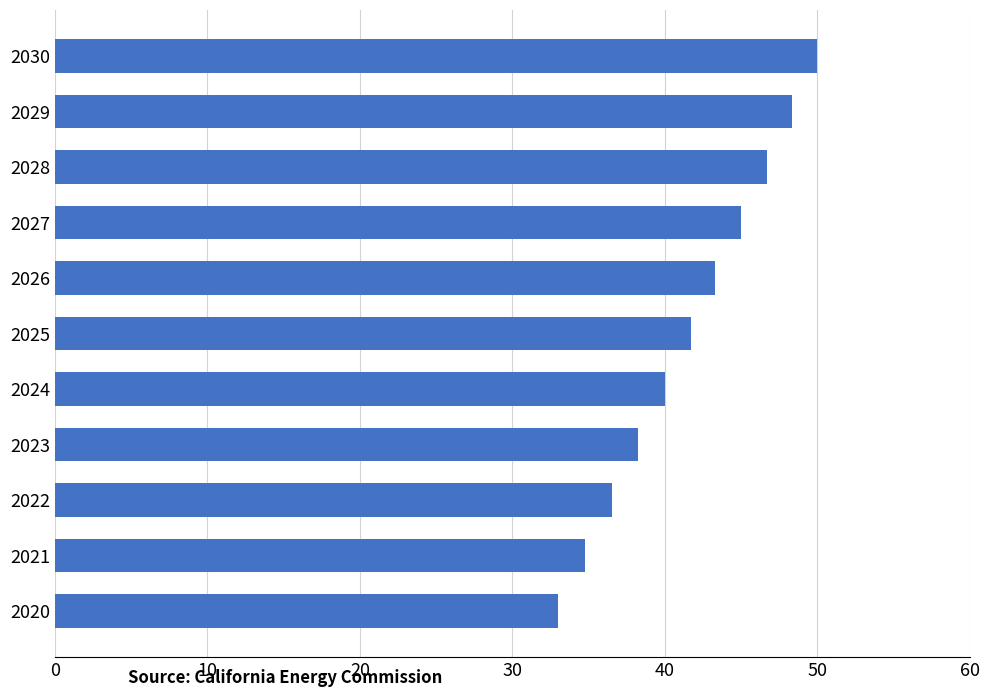

Rank the categories by value from highest to lowest.

2030, 2029, 2028, 2027, 2026, 2025, 2024, 2023, 2022, 2021, 2020